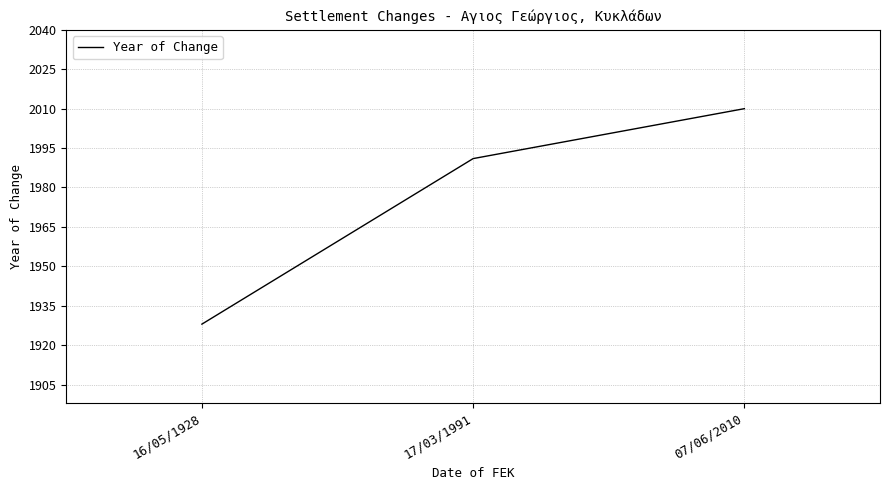

Which category has the highest value across all series?

07/06/2010